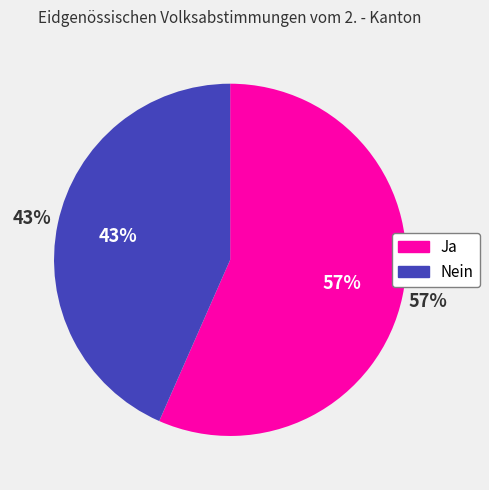

Which category has the smallest portion of the pie?

Nein